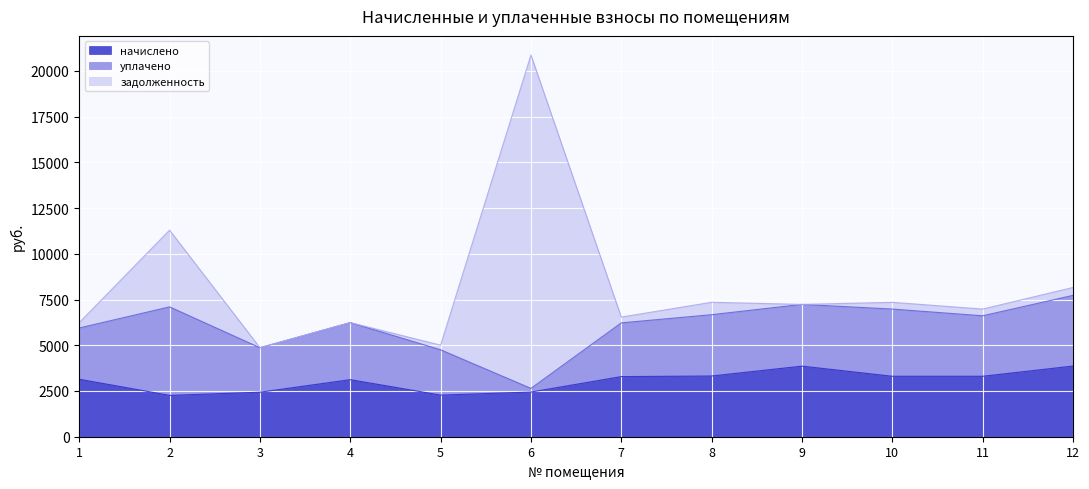

The value of начислено at 4 is 5135.2. True or false?

False